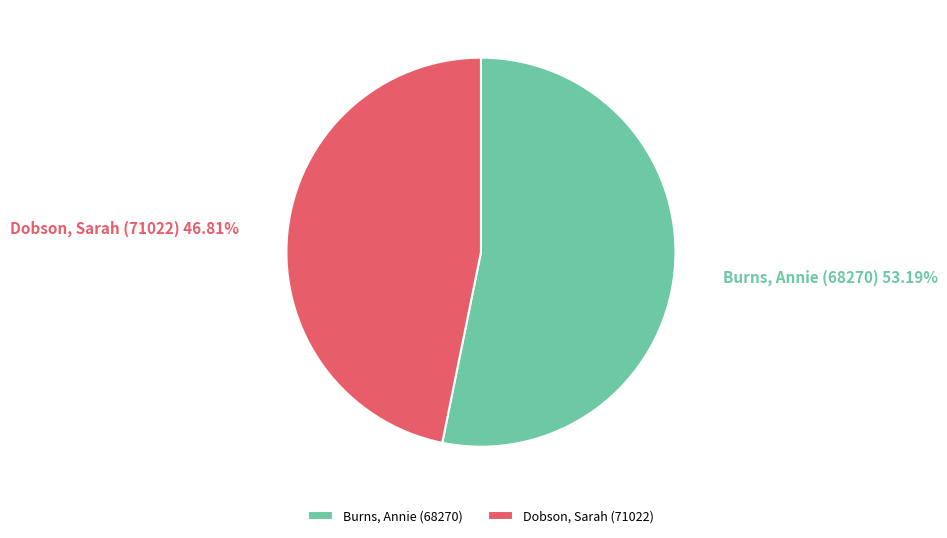

Is it true that Dobson, Sarah (71022) is 38% of the pie?

False